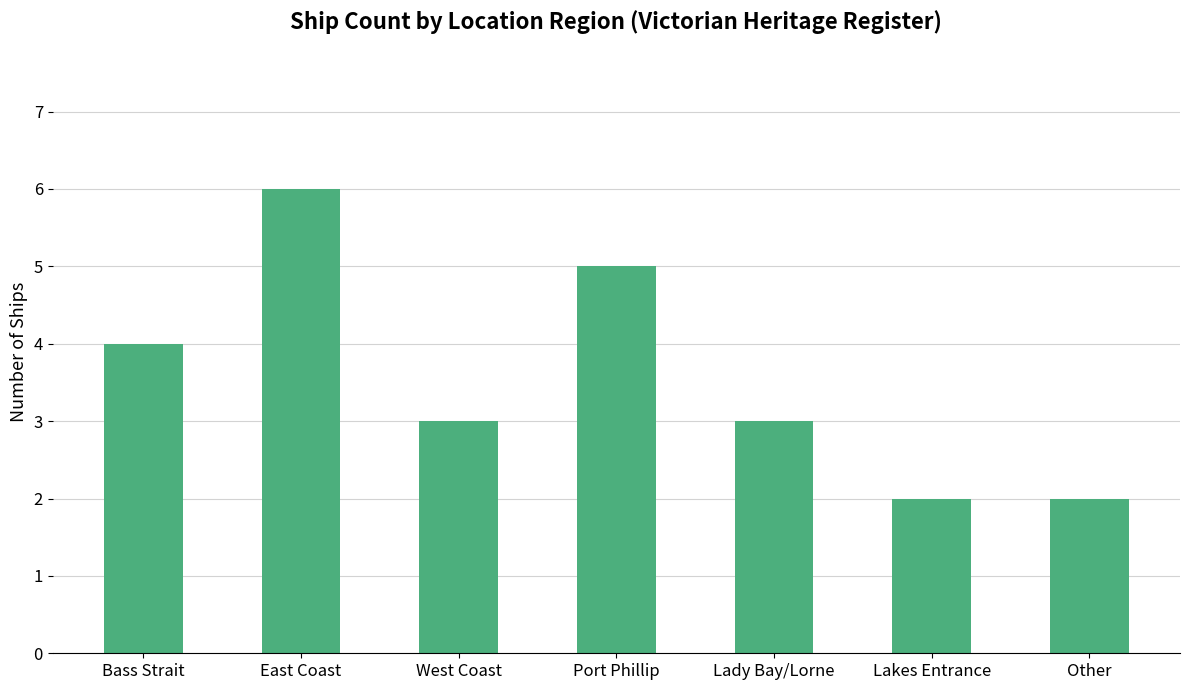

Reading right to left, what are all the values shown in this chart?

2	2	3	5	3	6	4